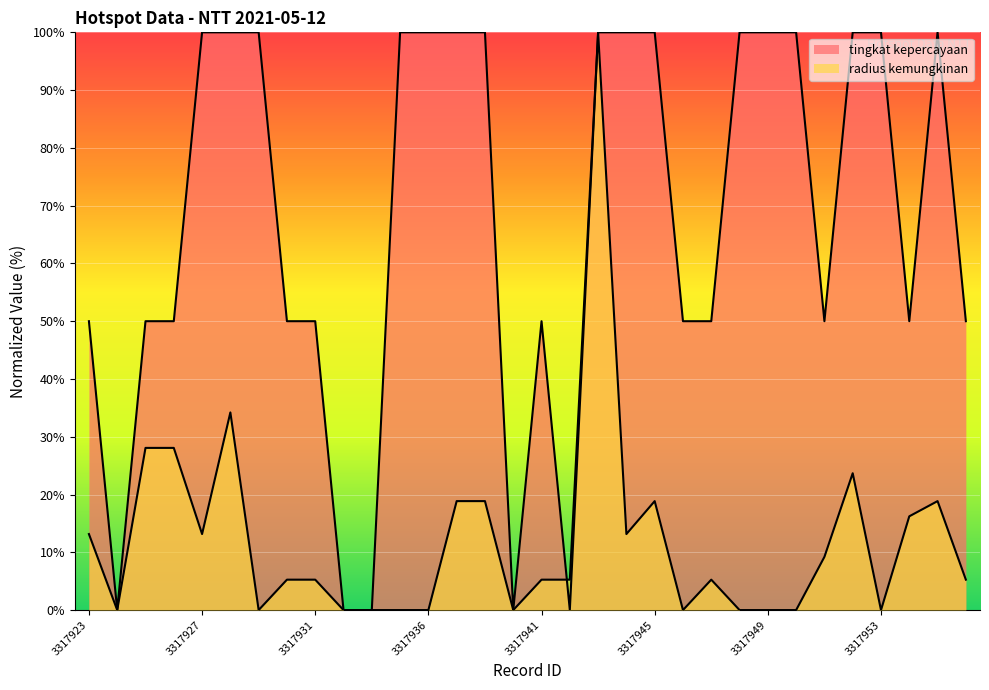

What is the difference between the maximum and minimum values in the radius kemungkinan series?

100.0